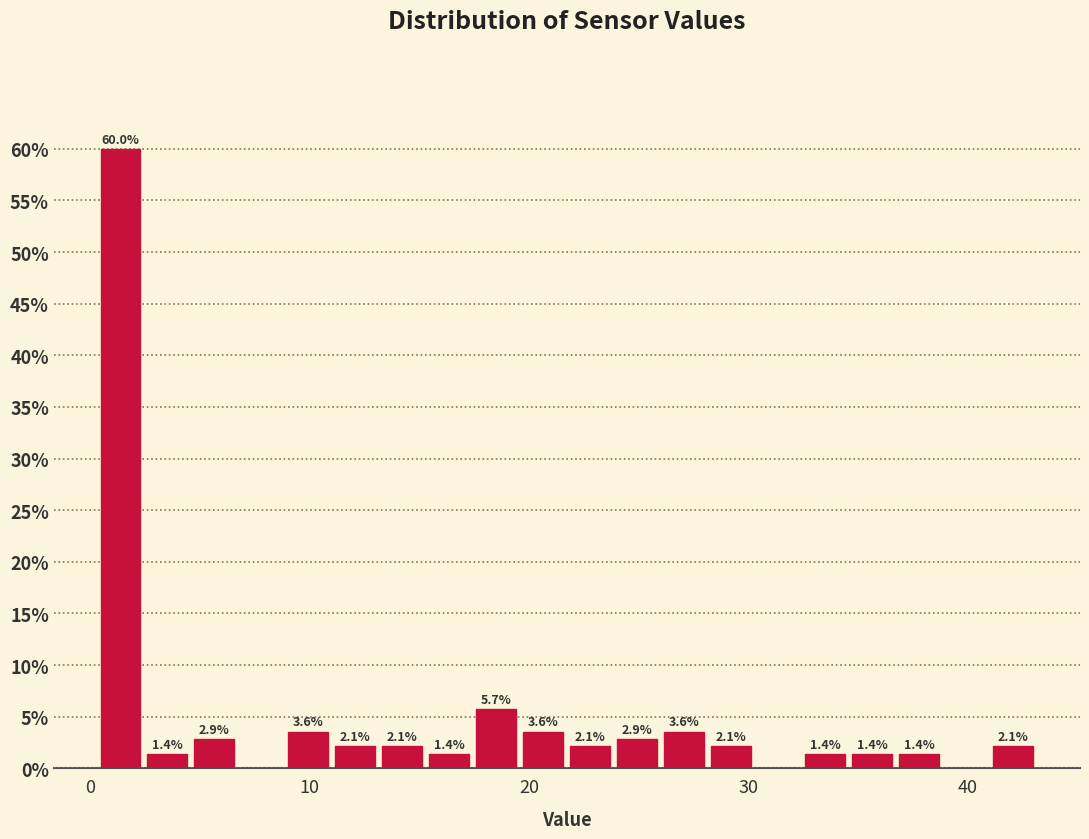

Around what value on the x-axis is the tallest bar? Give the approximate position of its centre, as read against the axis.

1